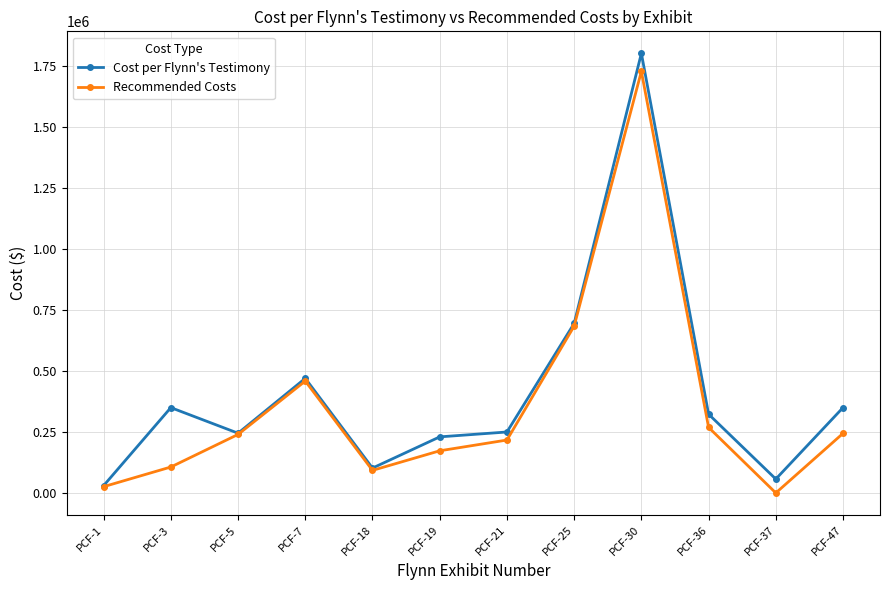

At which category does the chart reach its peak across all series?

PCF-30